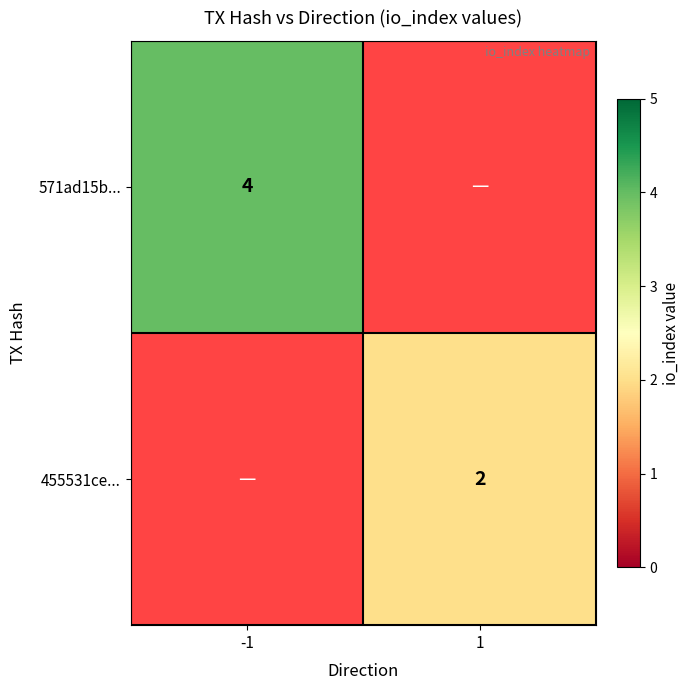

Is the value of 455531ce... at 1 greater than the value of 571ad15b... at -1?

No